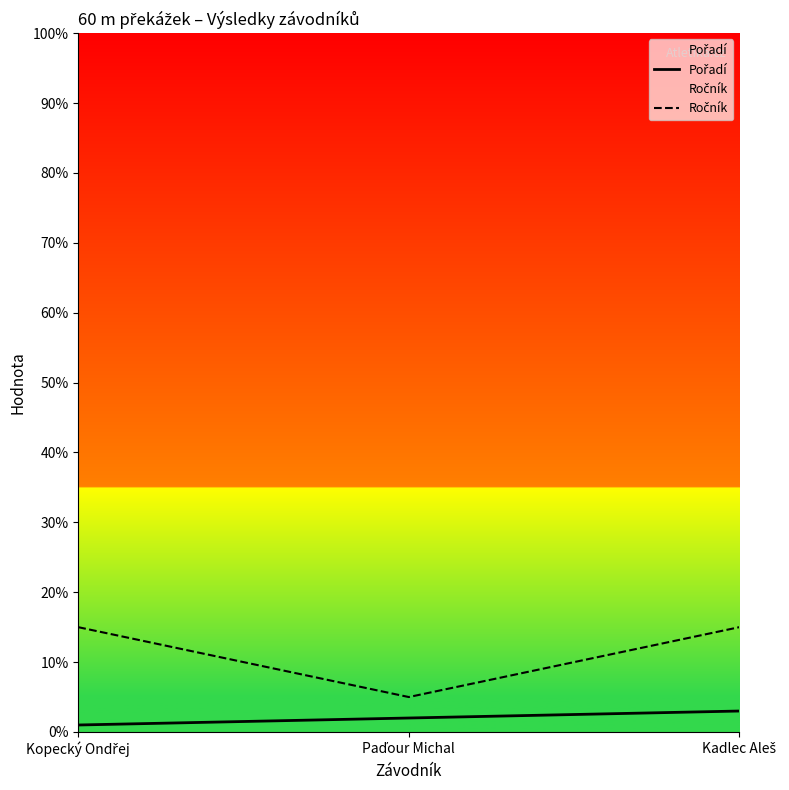

Is this an area chart (filled region under the line)?

No